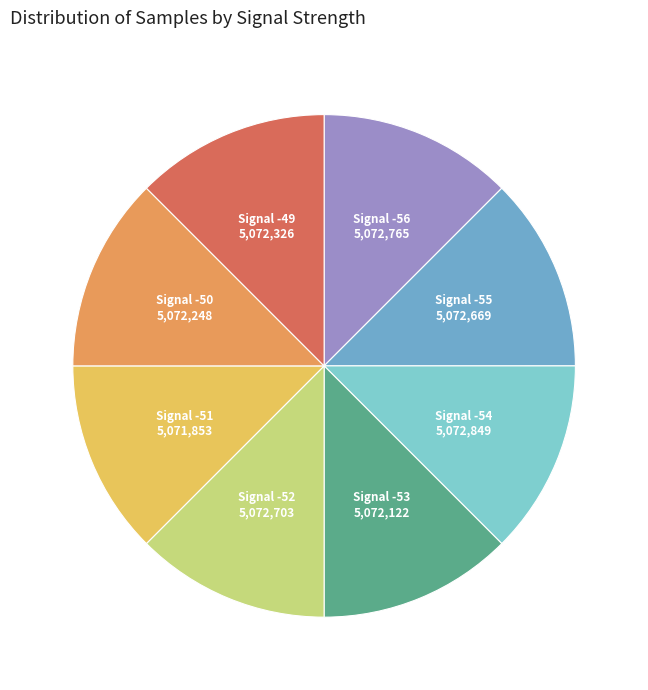

Is there a majority slice in this chart?

No